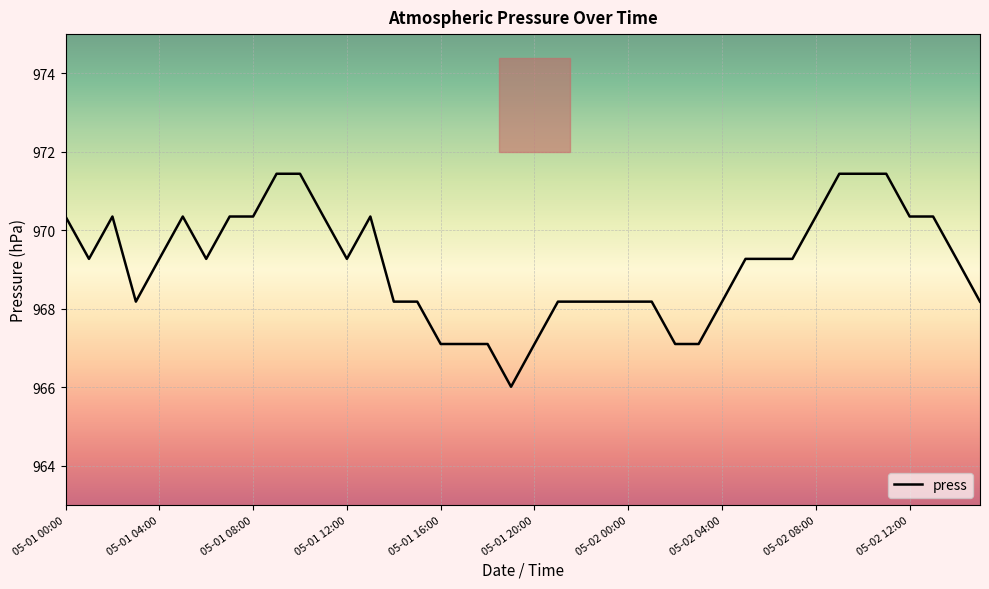

What is the maximum value shown in the chart?

971.4